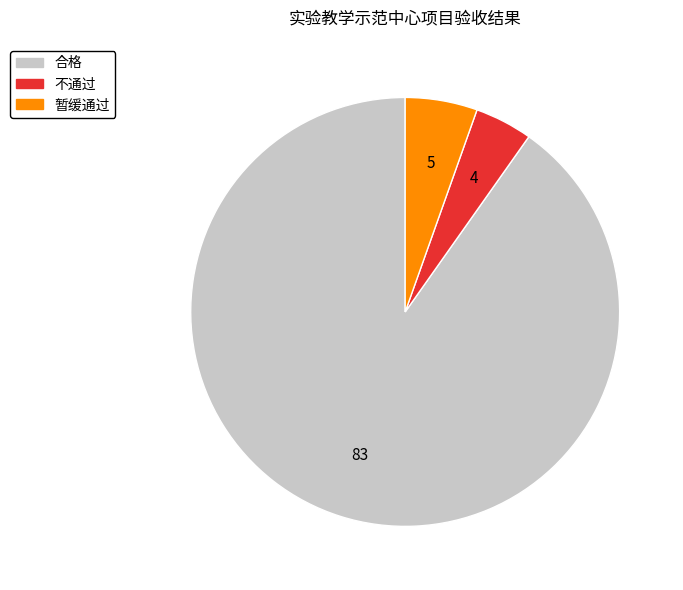

What is the ratio of the value at 不通过 to the value at 暂缓通过?

0.8